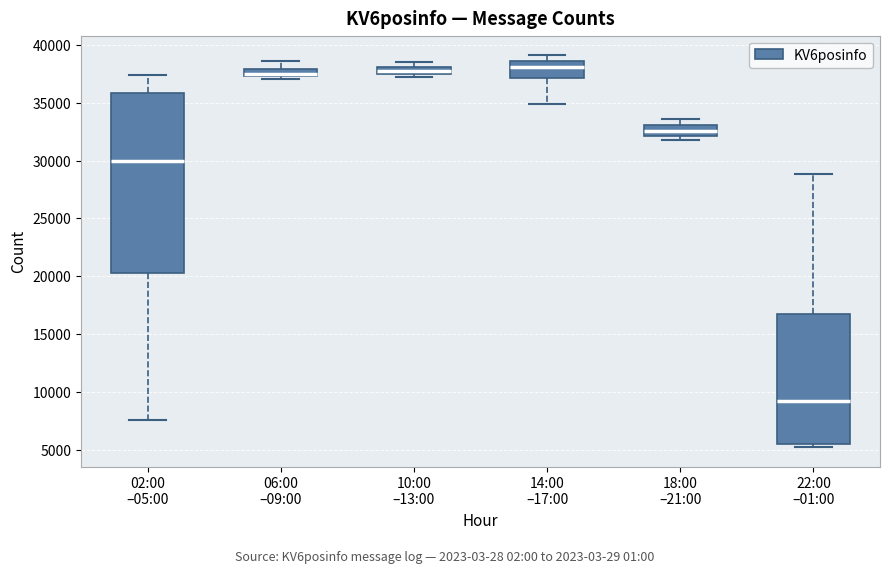

Comparing the boxes themselves (not the whiskers), which one is the tallest?

02:00 –05:00